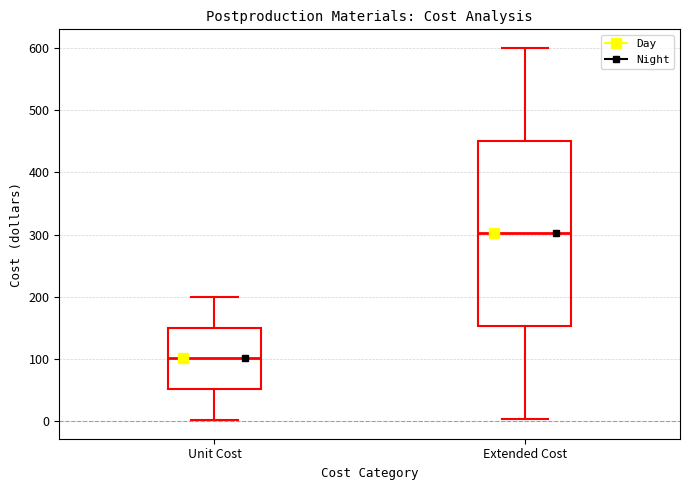

Reading left to right, transcribe this box plot: for each box, give where its median line is, the range the box spans, and where its two whiskers end, as read against the y-axis. The values are not printed on the chart, so give them approximately, as read against the axis.

Unit Cost: median 100, box 50 to 150, whiskers 0 to 200
Extended Cost: median 300, box 150 to 450, whiskers 0 to 600